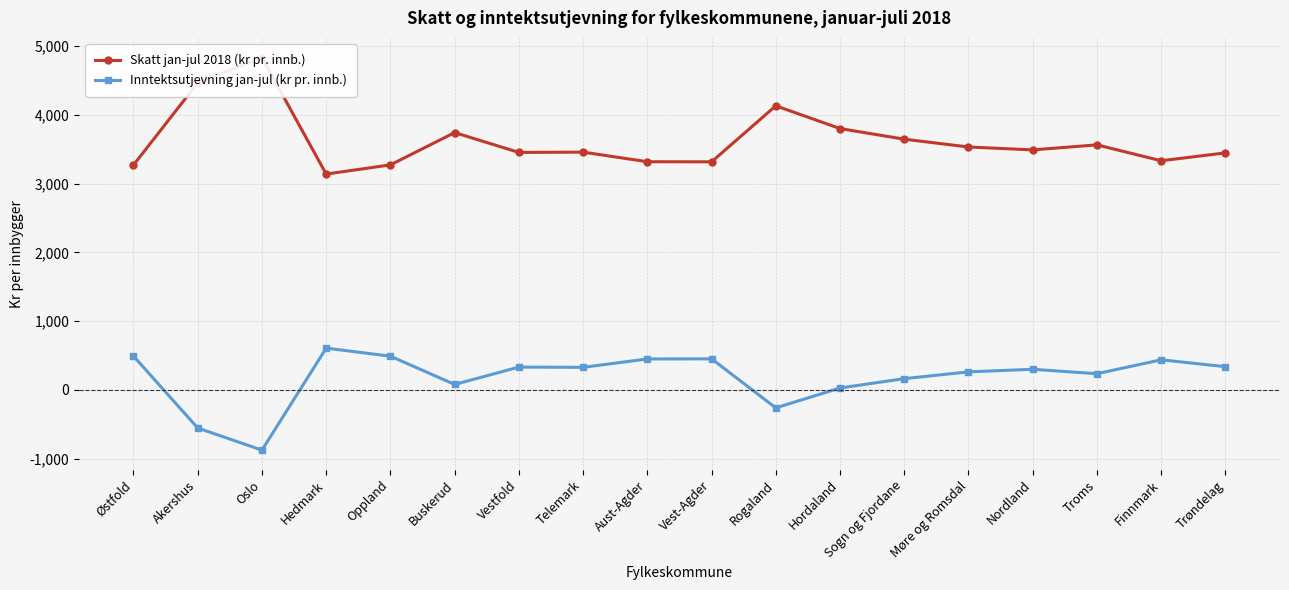

How many values in the Skatt jan-jul 2018 (kr pr. innb.) series exceed 3491?

9